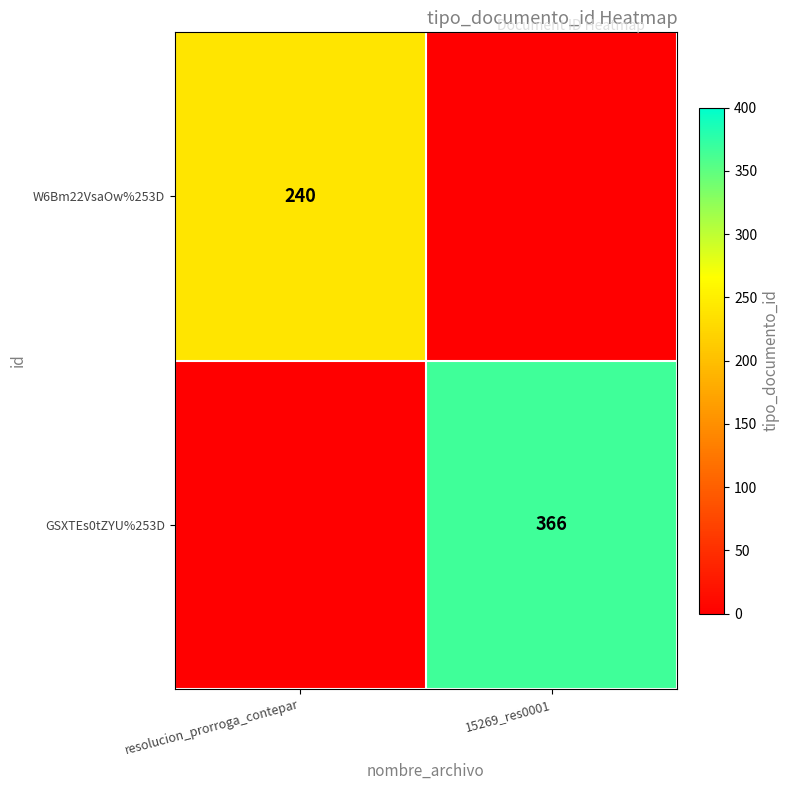

Which category has the highest value across all series?

15269_res0001